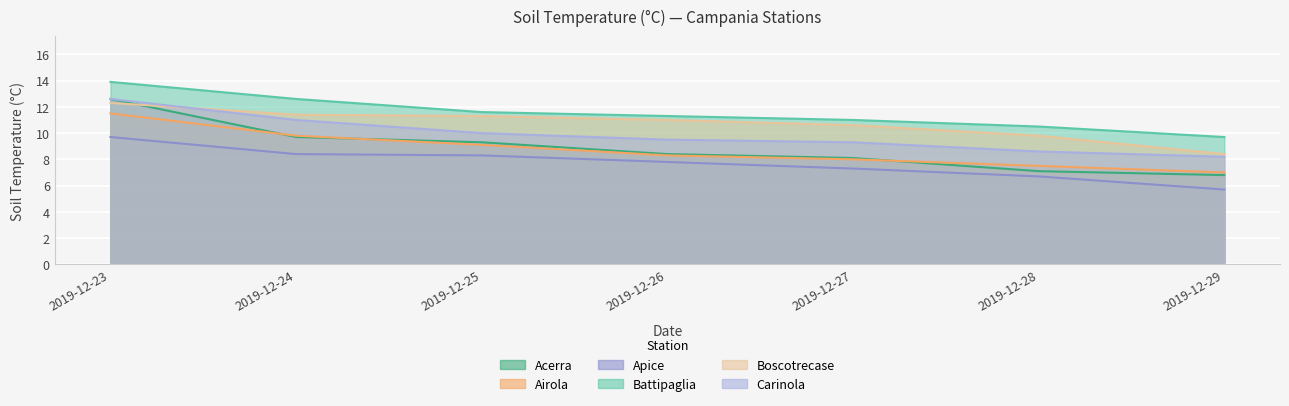

What is the difference between the second highest and second lowest values in the Apice series?

1.7